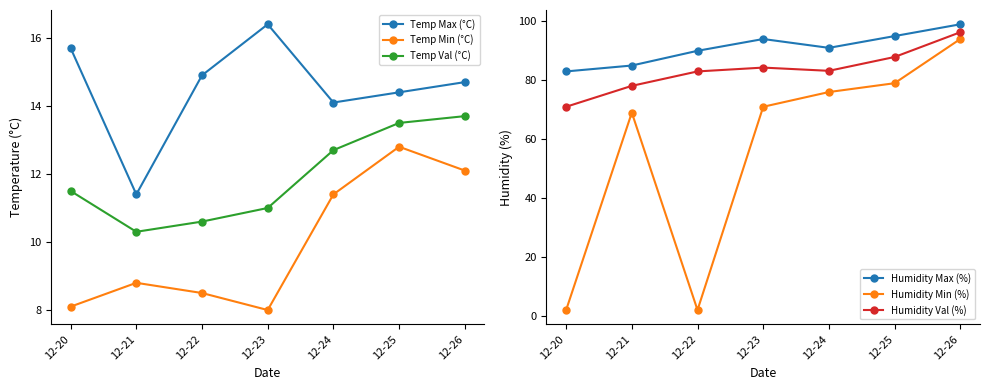

True or false: Humidity Val (%) and Temp Max (°C) intersect in this chart.

False